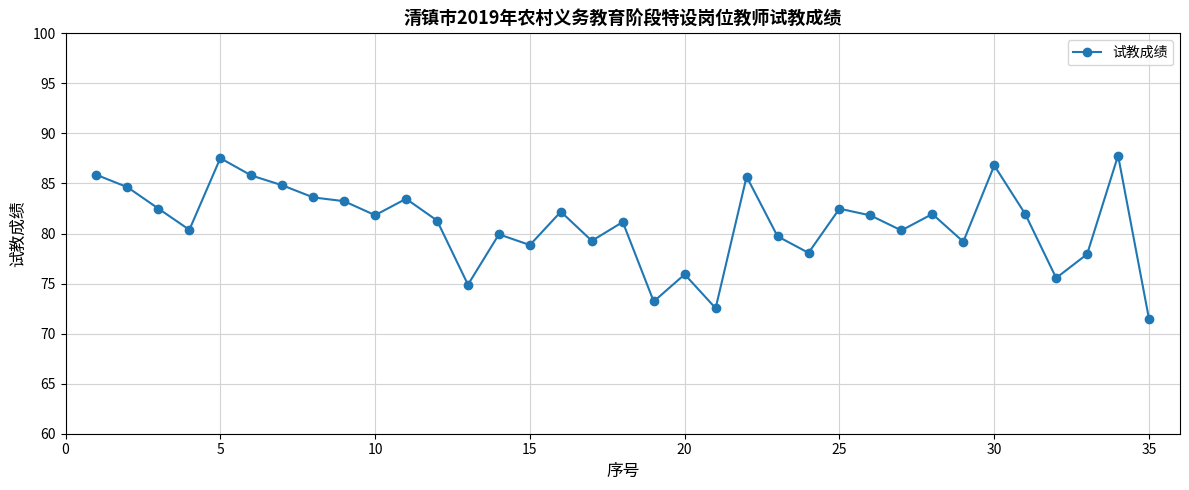

What is the smallest value displayed?

71.5